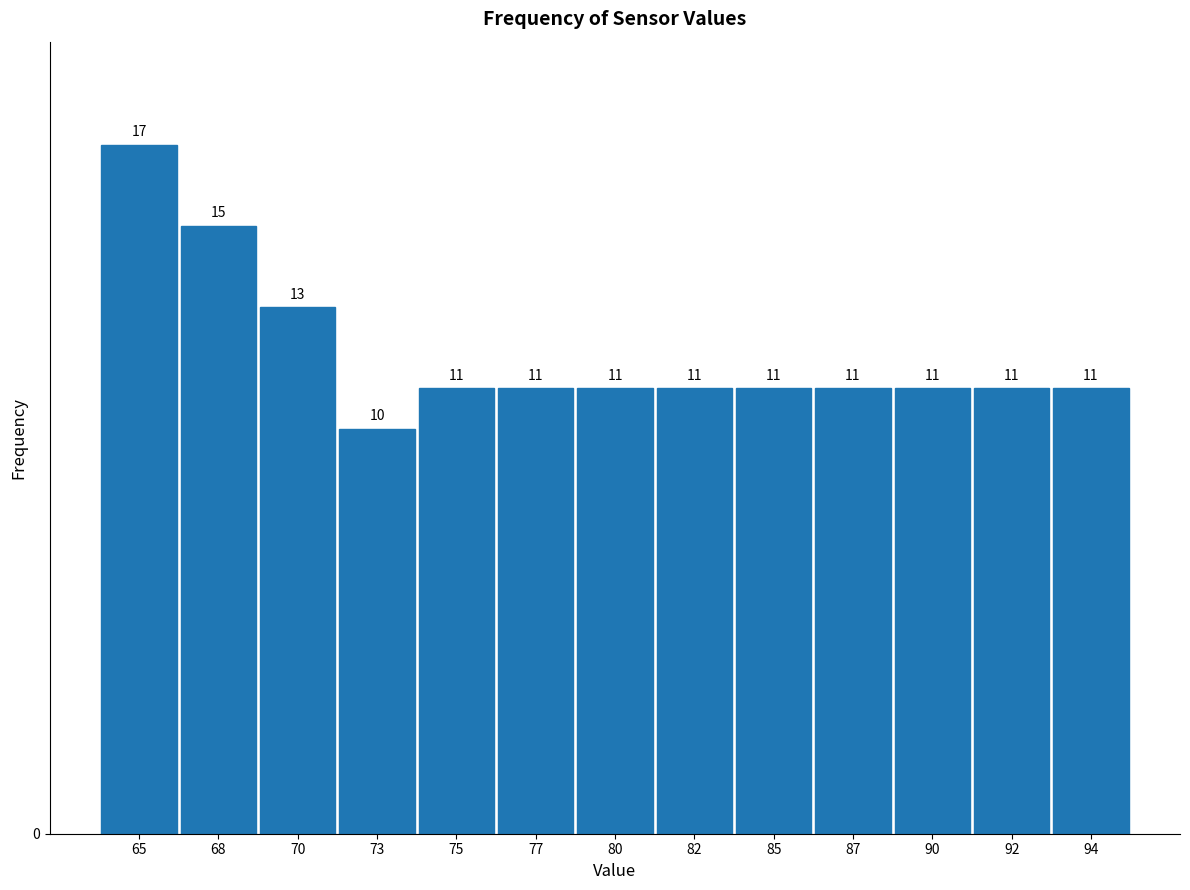

Reading right to left, transcribe all the data shown in this chart.

11	11	11	11	11	11	11	11	11	10	13	15	17